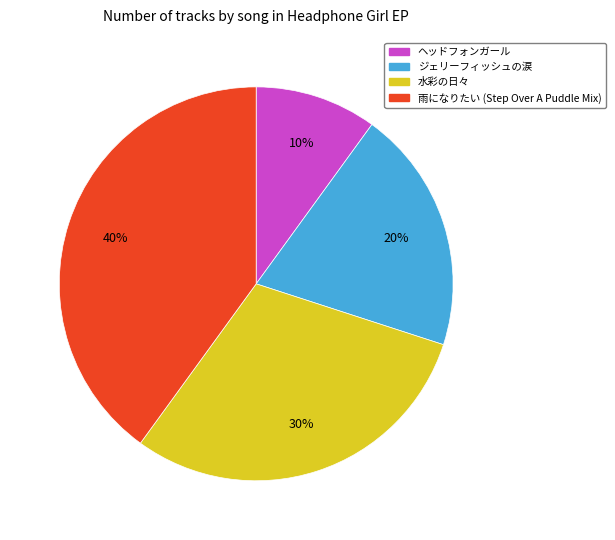

To the nearest percent, what is the difference between the ジェリーフィッシュの涙 and 雨になりたい (Step Over A Puddle Mix) slice percentages?

20%